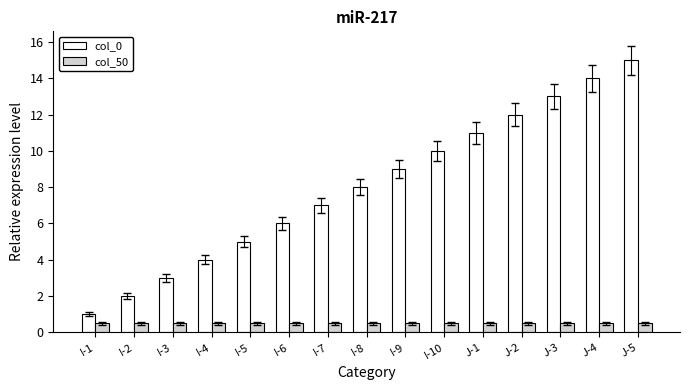

What is the difference between the col_0 values at I-1 and I-2?

1.0